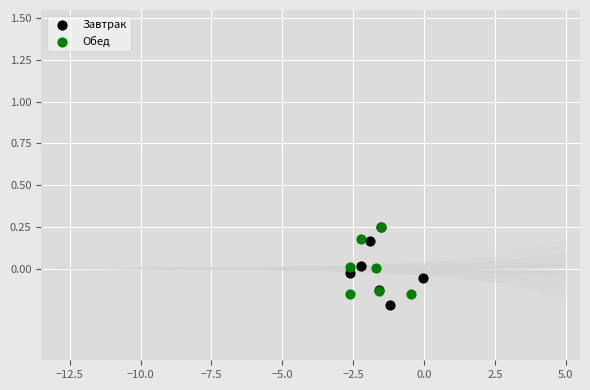

What are all the series names shown in the legend?

Завтрак, Обед